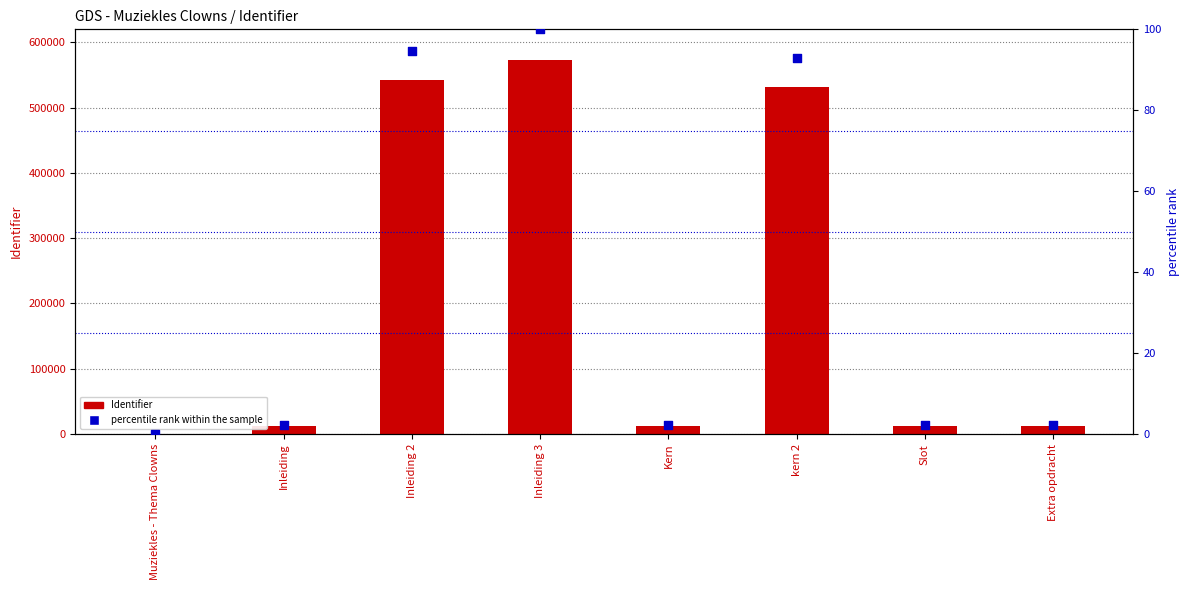

What is the total value across all series at Inleiding 2?

542222.7